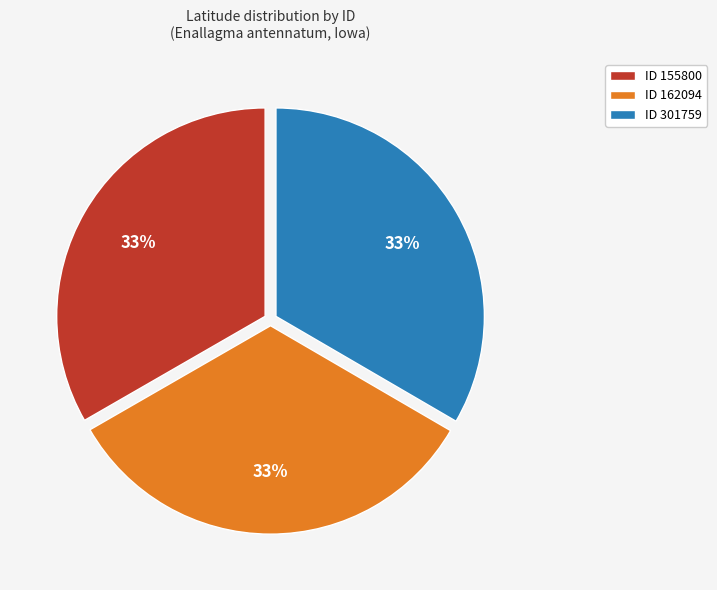

How many slices are in this pie chart?

3